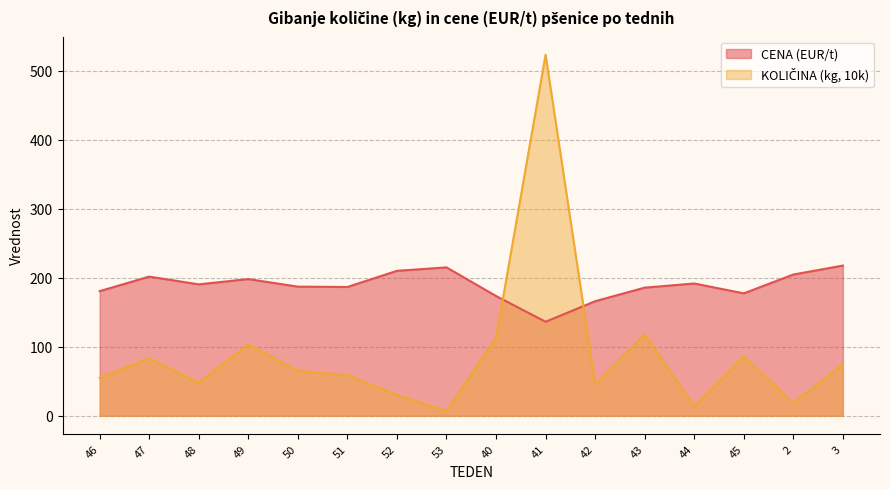

What position from the right is 52?

10